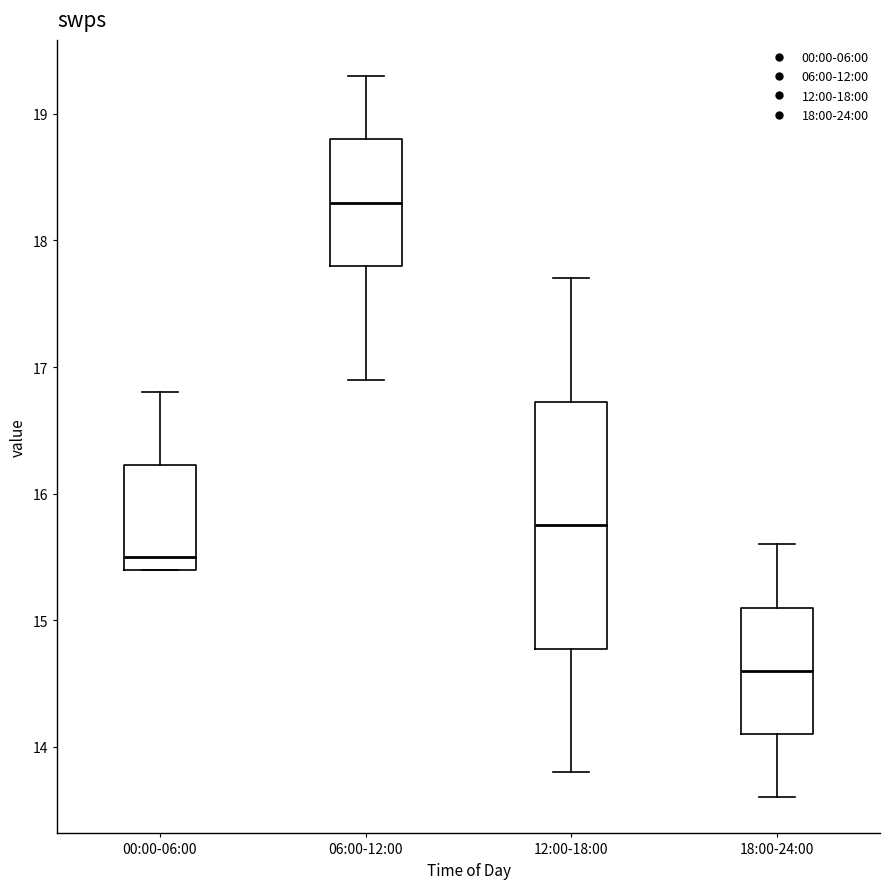

Reading left to right, read every box against the y-axis: the position of its median line, the range the box covers, and the ends of its whiskers. The values are not printed on the chart, so give them approximately, as read against the axis.

00:00-06:00: median 15.5, box 15.4 to 16.2, whiskers 15.4 to 16.8
06:00-12:00: median 18.3, box 17.8 to 18.8, whiskers 16.9 to 19.3
12:00-18:00: median 15.8, box 14.8 to 16.7, whiskers 13.8 to 17.7
18:00-24:00: median 14.6, box 14.1 to 15.1, whiskers 13.6 to 15.6